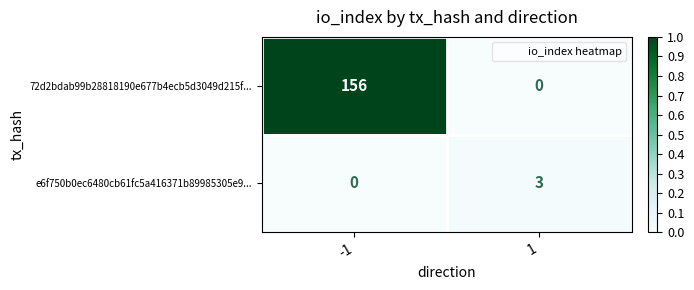

Which series has the largest total across all categories?

72d2bdab99b28818190e677b4ecb5d3049d215f...